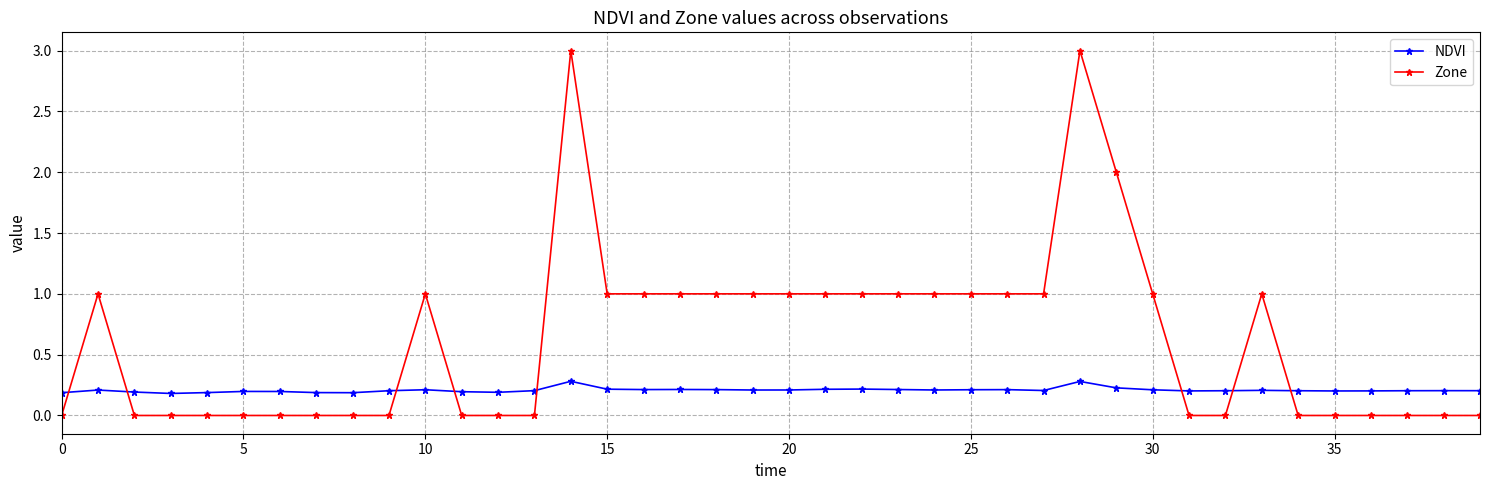

Rank the series by their maximum value, from lowest to highest.

NDVI, Zone